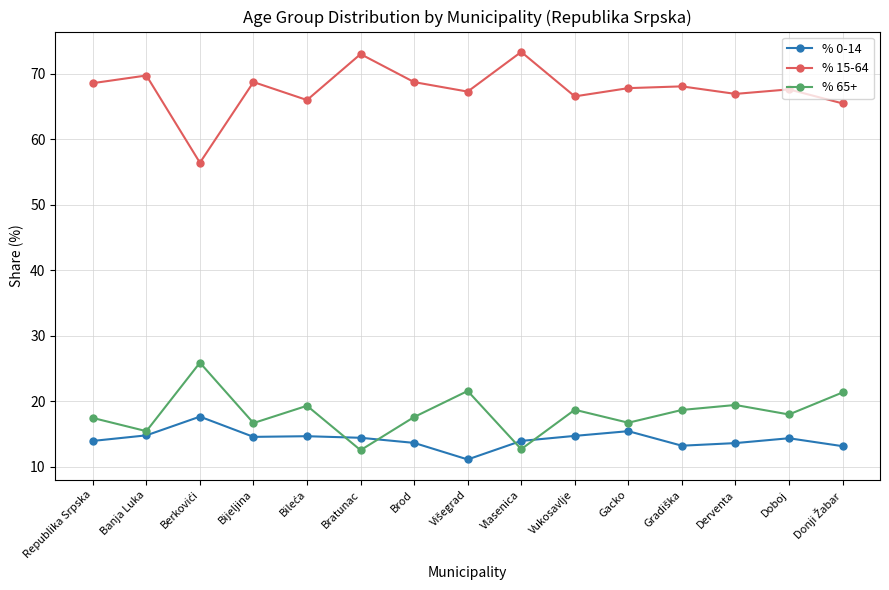

What is the label of the 2nd point from the left?

Banja Luka